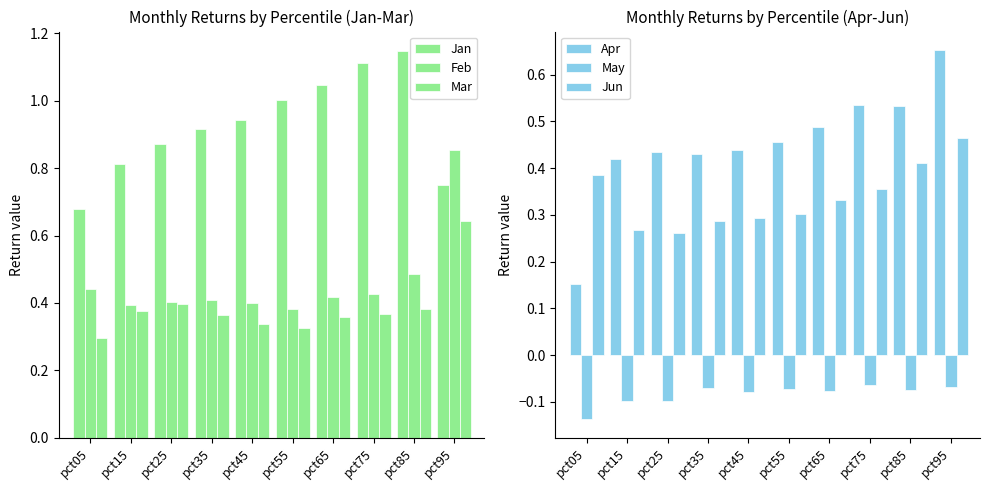

Reading left to right, list all the values displayed in this chart.

Jan: pct05=0.7	pct15=0.8	pct25=0.9	pct35=0.9	pct45=0.9	pct55=1.0	pct65=1.0	pct75=1.1	pct85=1.1	pct95=0.8
Feb: pct05=0.4	pct15=0.4	pct25=0.4	pct35=0.4	pct45=0.4	pct55=0.4	pct65=0.4	pct75=0.4	pct85=0.5	pct95=0.9
Mar: pct05=0.3	pct15=0.4	pct25=0.4	pct35=0.4	pct45=0.3	pct55=0.3	pct65=0.4	pct75=0.4	pct85=0.4	pct95=0.6
Apr: pct05=0.2	pct15=0.4	pct25=0.4	pct35=0.4	pct45=0.4	pct55=0.5	pct65=0.5	pct75=0.5	pct85=0.5	pct95=0.7
May: pct05=-0.1	pct15=-0.1	pct25=-0.1	pct35=-0.1	pct45=-0.1	pct55=-0.1	pct65=-0.1	pct75=-0.1	pct85=-0.1	pct95=-0.1
Jun: pct05=0.4	pct15=0.3	pct25=0.3	pct35=0.3	pct45=0.3	pct55=0.3	pct65=0.3	pct75=0.4	pct85=0.4	pct95=0.5